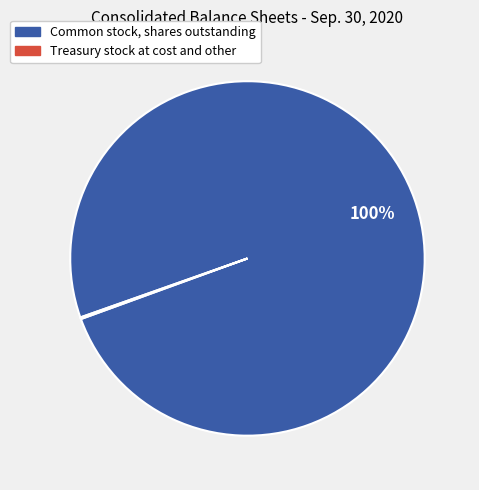

What is the largest slice in the pie chart?

Common stock, shares outstanding